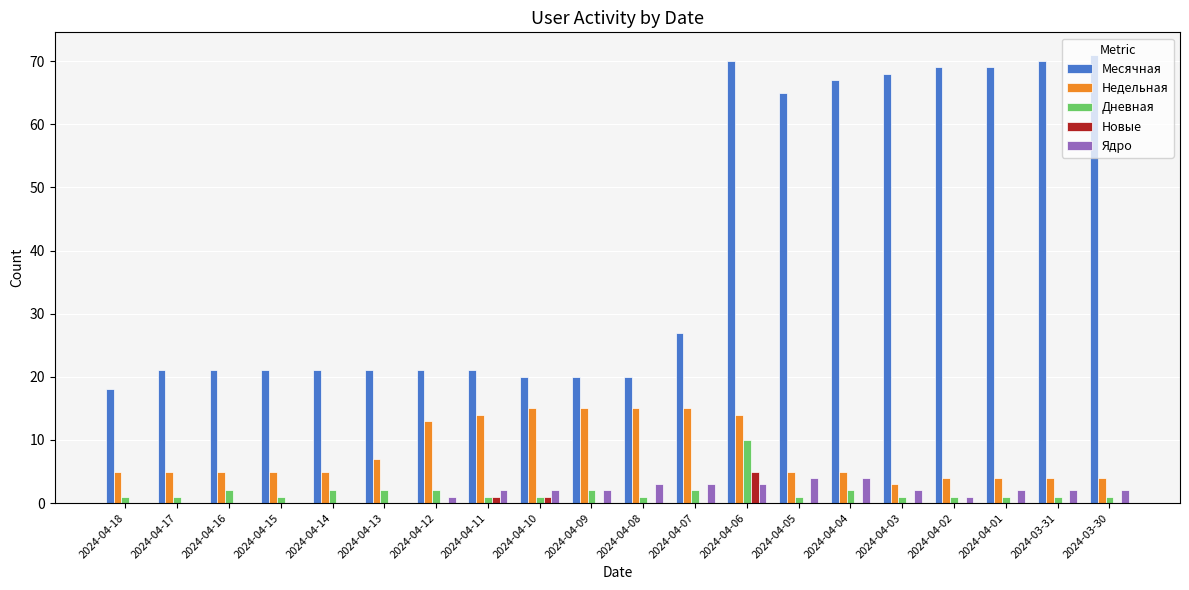

At which category is the sum across all series the highest?

2024-04-06